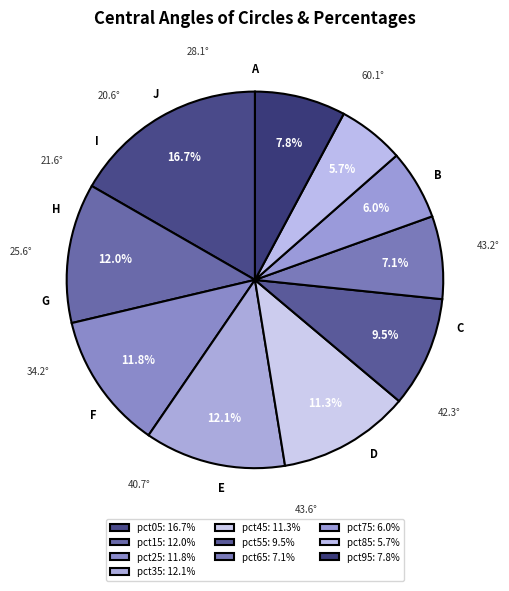

Count the number of slices in the pie.

10